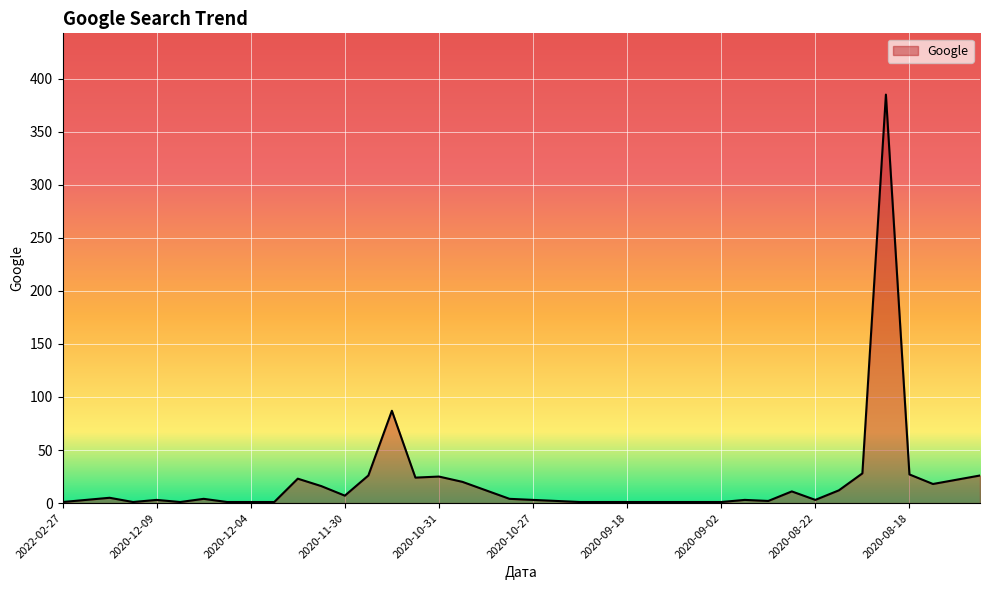

Does the chart have visible grid lines?

Yes